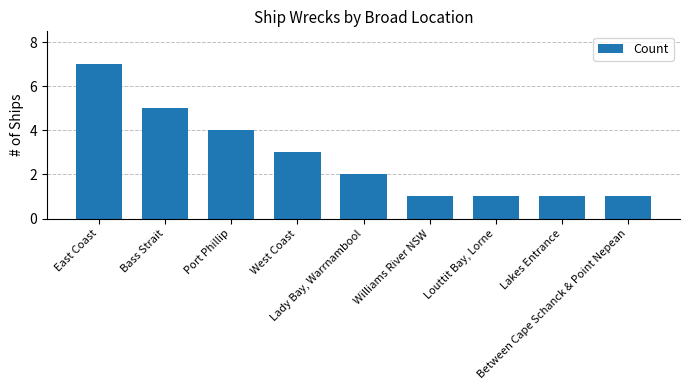

What is the maximum value shown in the chart?

7